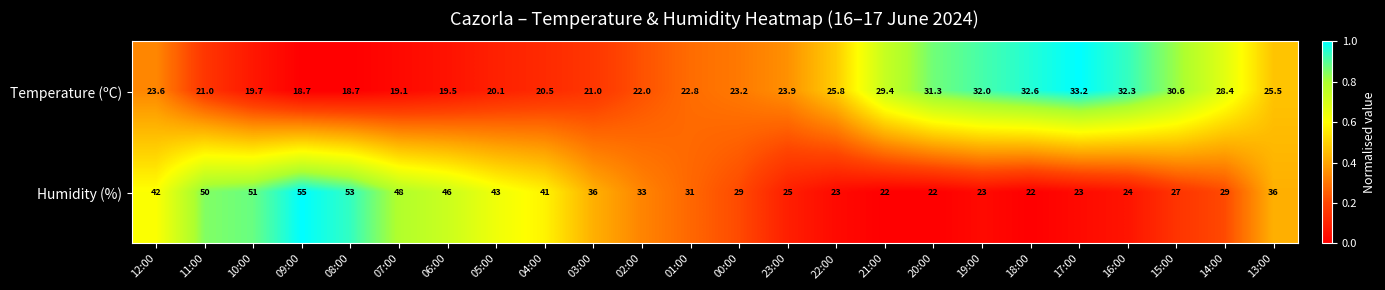

What is the sum of the Humidity (%) values at 11:00 and 19:00?

73.0